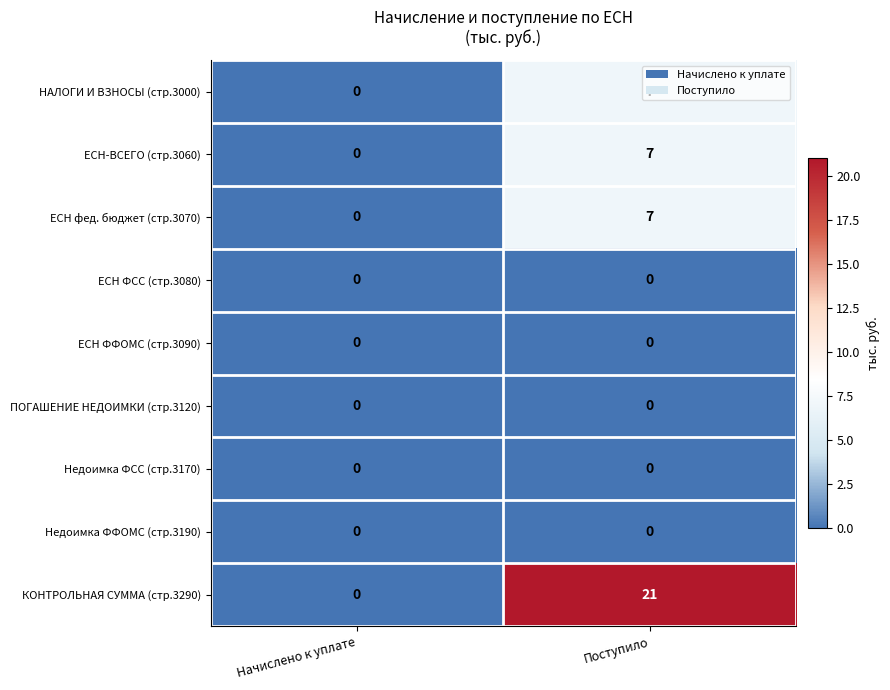

The value of ПОГАШЕНИЕ НЕДОИМКИ (стр.3120) at Поступило is 0. True or false?

True